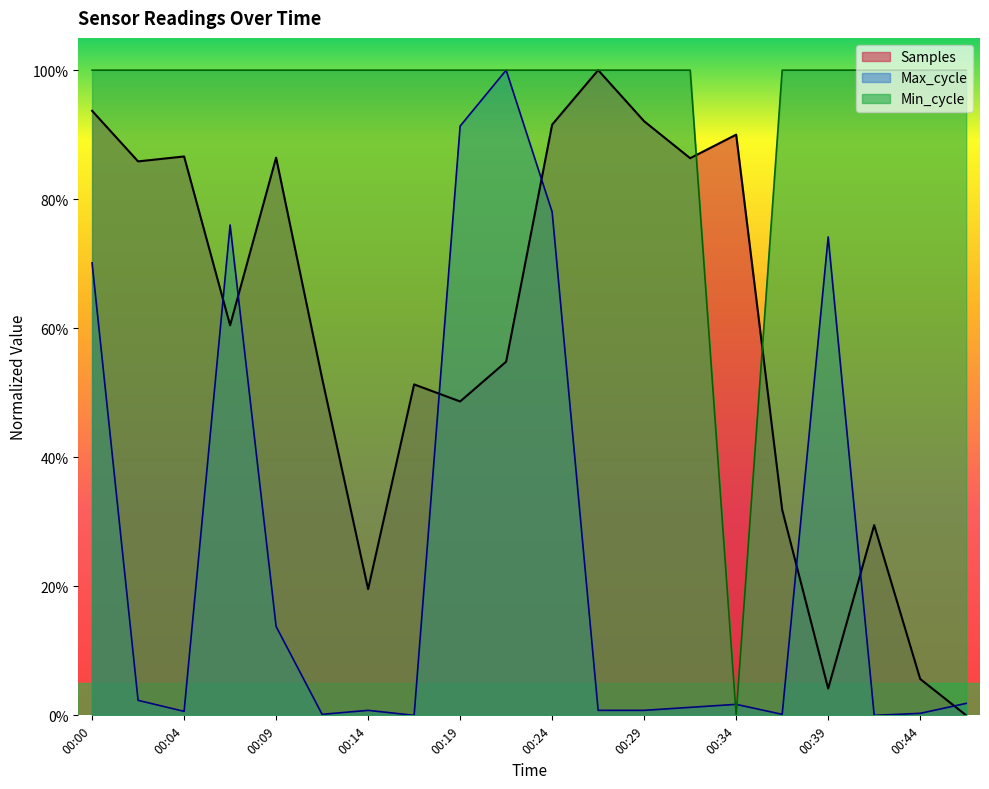

Rank the series at 00:12 from lowest to highest value.

Max_cycle, Samples, Min_cycle